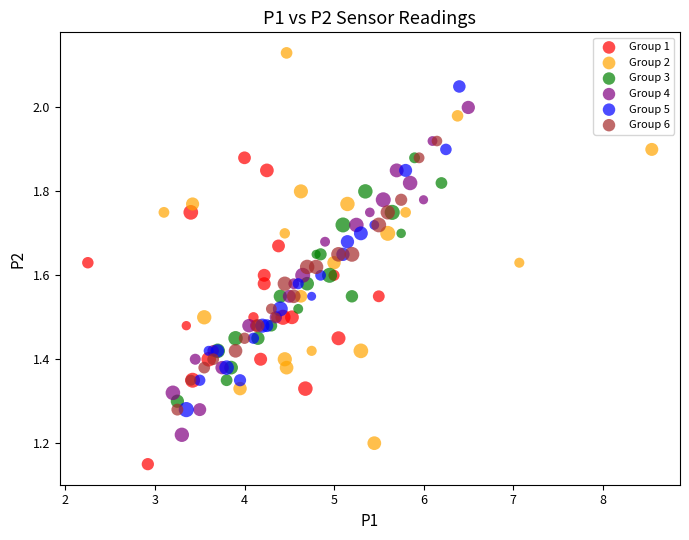

Which series has the widest spread of Y values?

Group 2